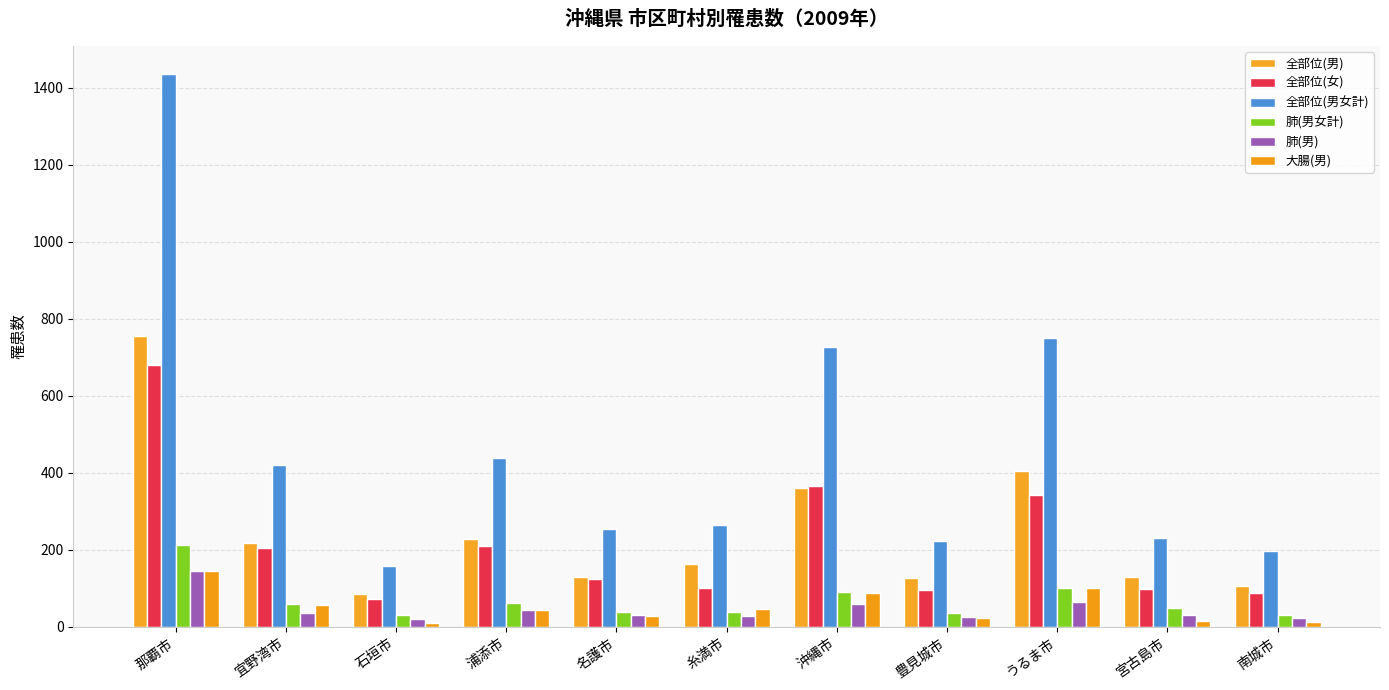

Reading right to left, list all the values displayed in this chart.

全部位(男): 南城市=107	宮古島市=131	うるま市=406	豊見城市=127	沖縄市=362	糸満市=163	名護市=129	浦添市=229	石垣市=85	宜野湾市=217	那覇市=755
全部位(女): 南城市=89	宮古島市=99	うるま市=343	豊見城市=96	沖縄市=365	糸満市=101	名護市=125	浦添市=210	石垣市=73	宜野湾市=204	那覇市=681
全部位(男女計): 南城市=196	宮古島市=230	うるま市=749	豊見城市=223	沖縄市=727	糸満市=264	名護市=254	浦添市=439	石垣市=158	宜野湾市=421	那覇市=1436
肺(男女計): 南城市=31	宮古島市=49	うるま市=101	豊見城市=35	沖縄市=91	糸満市=40	名護市=40	浦添市=63	石垣市=30	宜野湾市=59	那覇市=213
肺(男): 南城市=22	宮古島市=32	うるま市=64	豊見城市=27	沖縄市=60	糸満市=28	名護市=30	浦添市=44	石垣市=21	宜野湾市=35	那覇市=146
大腸(男): 南城市=14	宮古島市=16	うるま市=100	豊見城市=24	沖縄市=88	糸満市=47	名護市=28	浦添市=45	石垣市=10	宜野湾市=58	那覇市=144